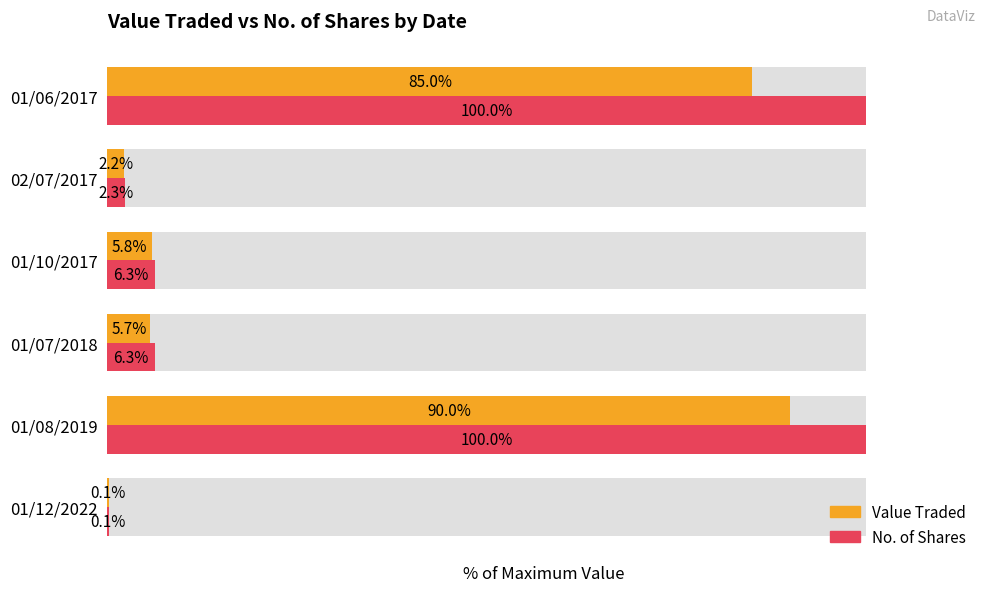

How many bars are there in total?

12